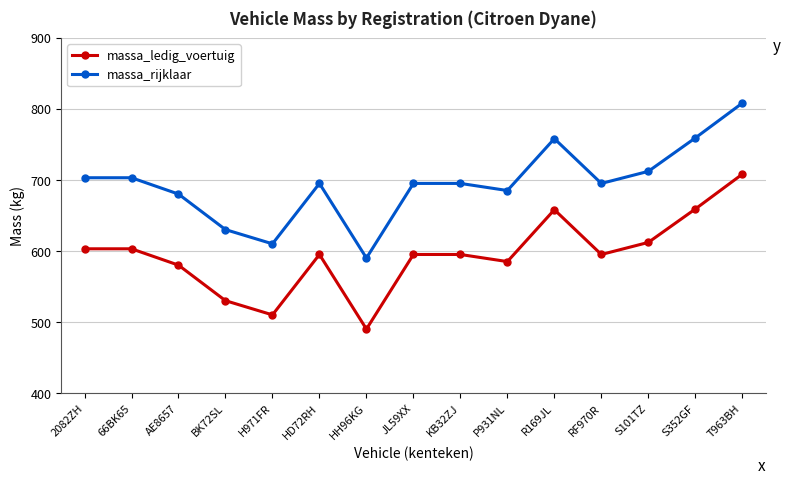

True or false: massa_rijklaar and massa_ledig_voertuig intersect in this chart.

False